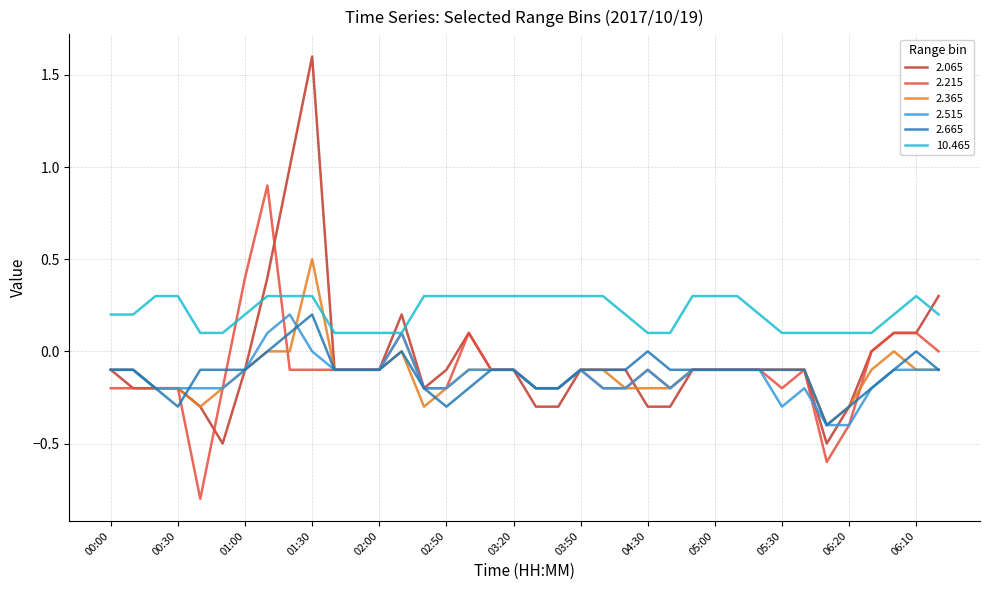

Which series has the largest range (max minus min)?

2.065